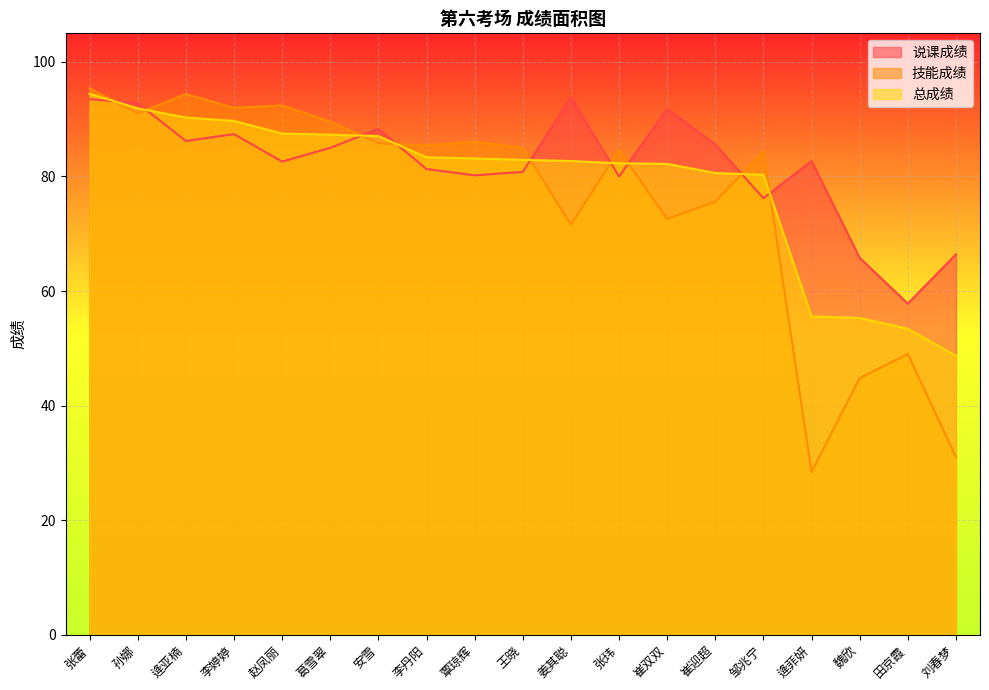

What position from the right is 田京霞?

2